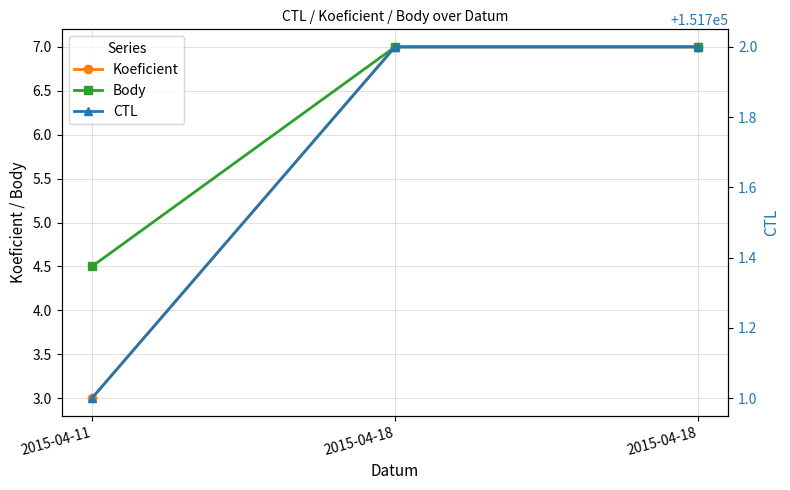

What is the sum of the Koeficient values at 2015-04-11 and 2015-04-18?

10.0